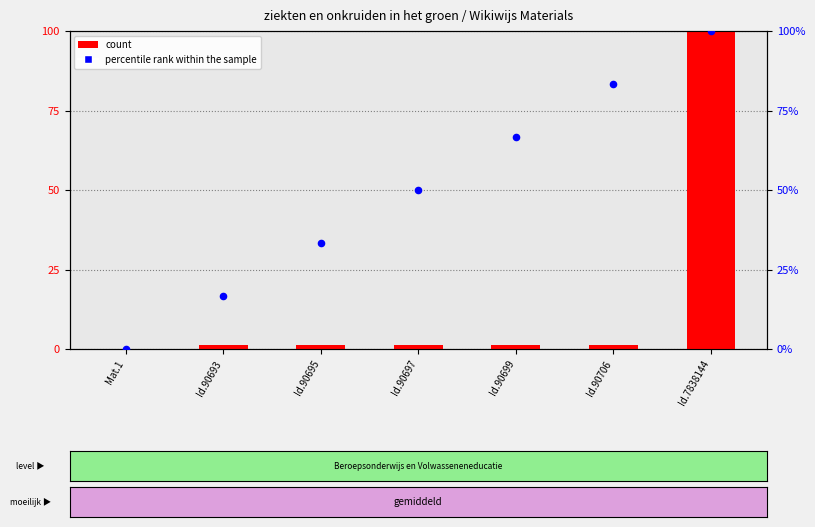

Is the value of percentile rank within the sample at Id.90695 greater than the value of count at Mat.1?

Yes